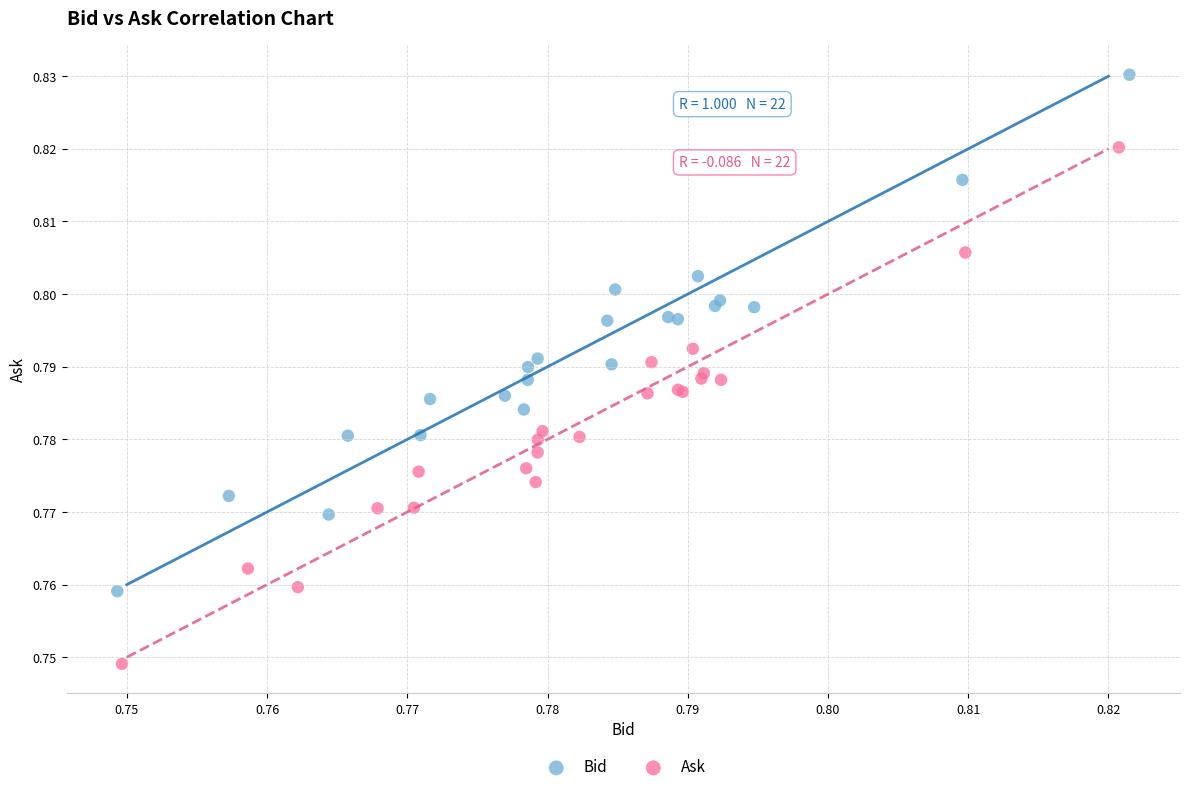

Which series reaches the minimum Y coordinate?

Ask